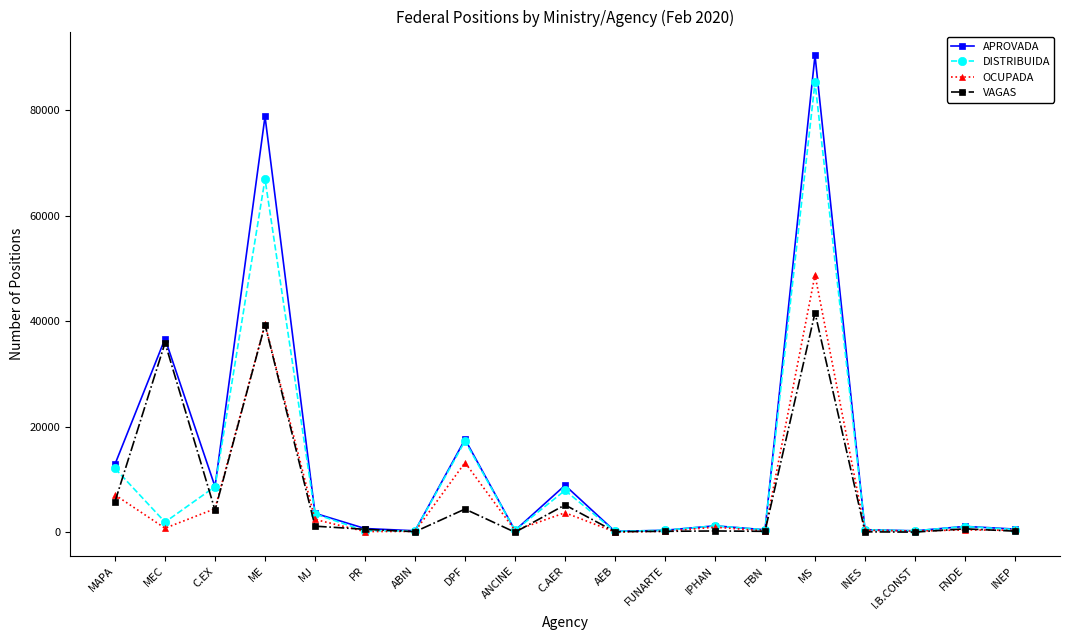

Which series changed the most between C.AER and I.B.CONST?

APROVADA